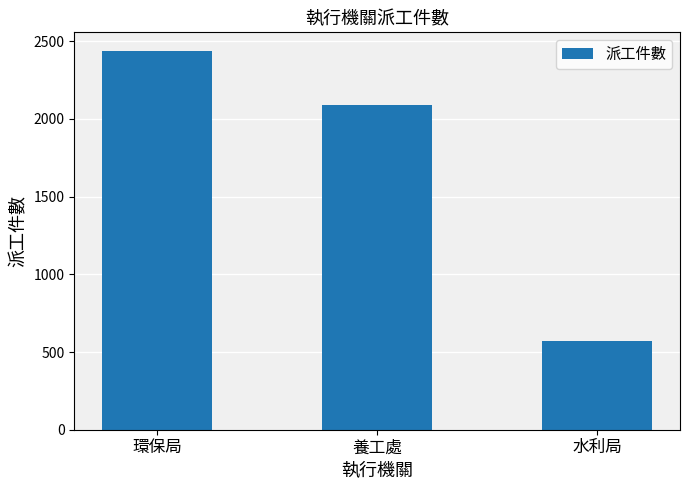

The chart shows a value of 720 at 環保局. True or false?

False